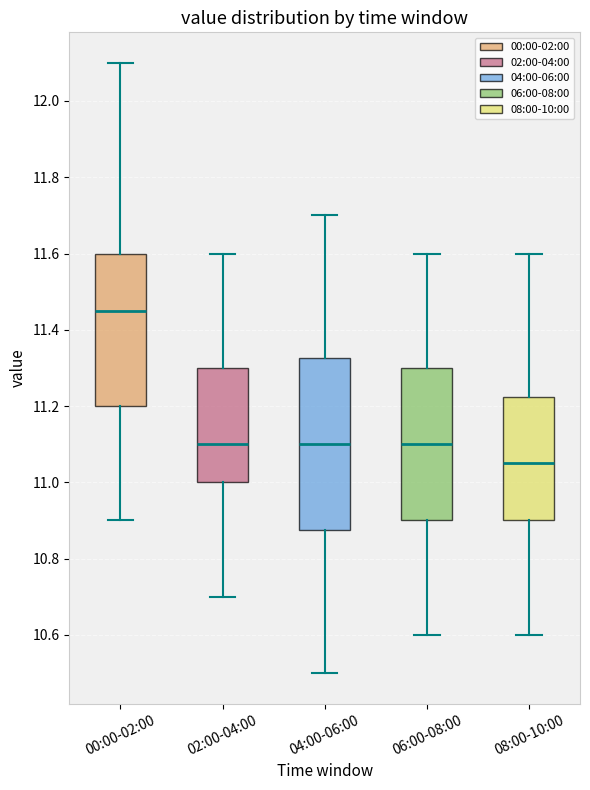

Reading left to right, read every box against the y-axis: the position of its median line, the range the box covers, and the ends of its whiskers. The values are not printed on the chart, so give them approximately, as read against the axis.

00:00-02:00: median 11.46, box 11.20 to 11.60, whiskers 10.90 to 12.10
02:00-04:00: median 11.10, box 11.00 to 11.30, whiskers 10.70 to 11.60
04:00-06:00: median 11.10, box 10.88 to 11.32, whiskers 10.50 to 11.70
06:00-08:00: median 11.10, box 10.90 to 11.30, whiskers 10.60 to 11.60
08:00-10:00: median 11.06, box 10.90 to 11.22, whiskers 10.60 to 11.60